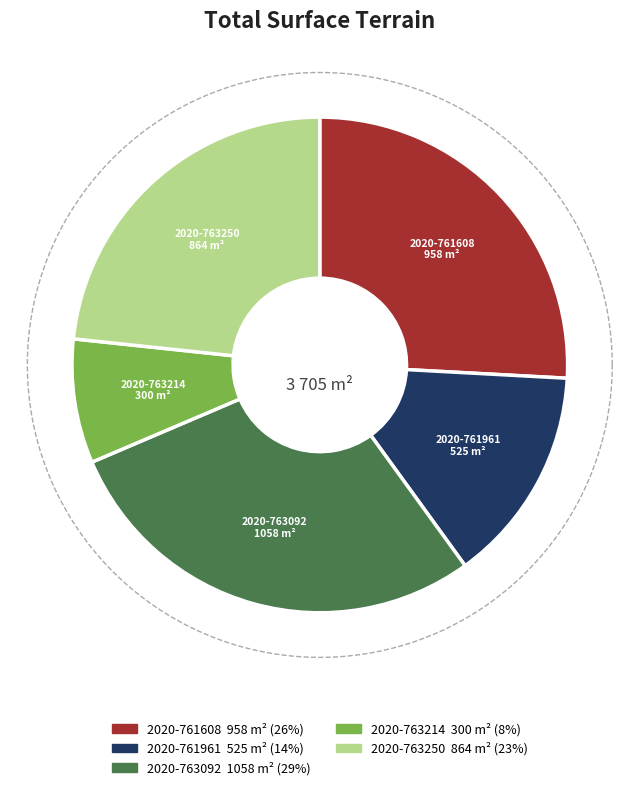

To the nearest percent, what is the average slice percentage?

20%